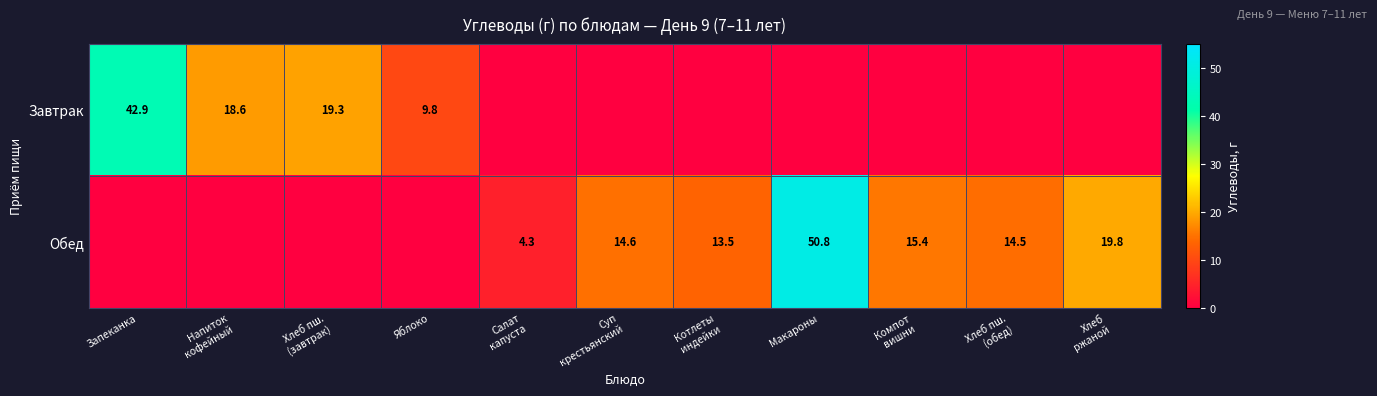

The Завтрак series shows 15.5 at Яблоко. True or false?

False